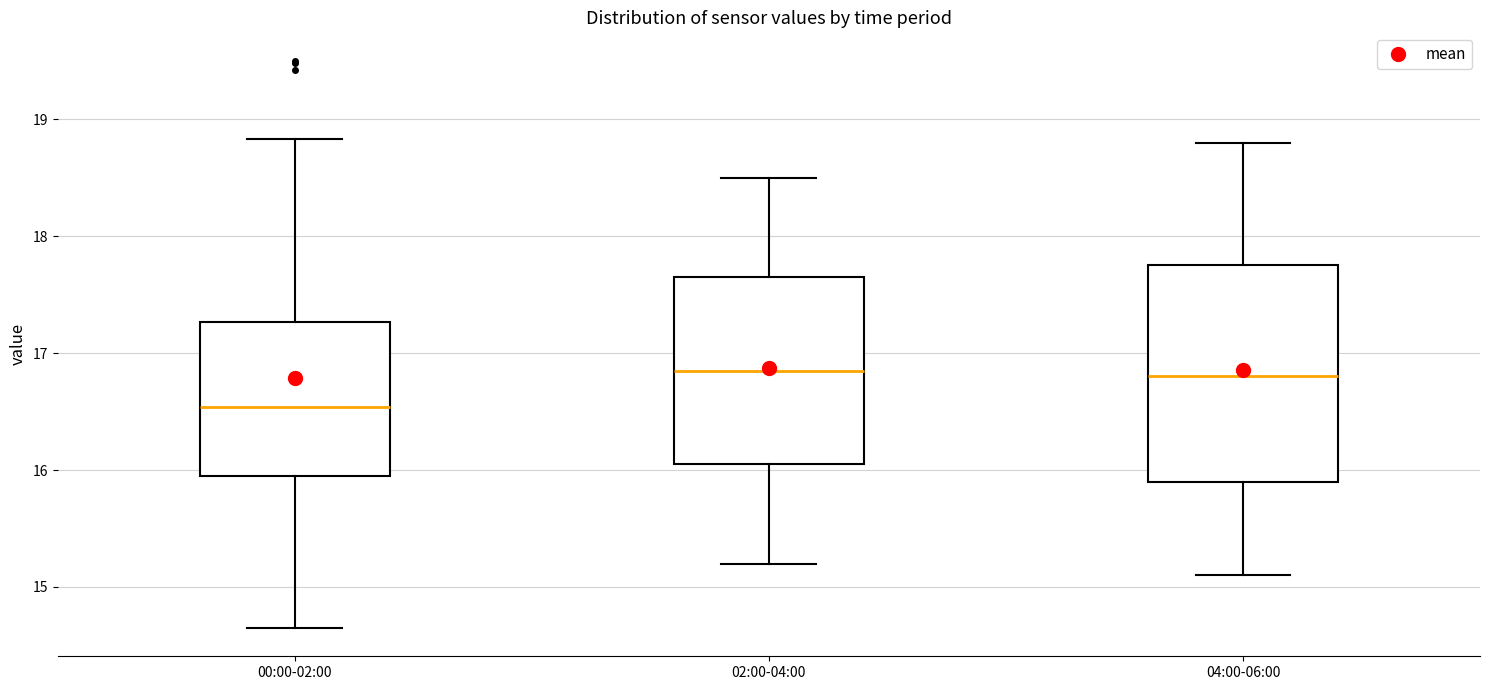

Reading left to right, read every box against the y-axis: the position of its median line, the range the box covers, and the ends of its whiskers. The values are not printed on the chart, so give them approximately, as read against the axis.

00:00-02:00: median 16.5, box 16.0 to 17.3, whiskers 14.7 to 18.8
02:00-04:00: median 16.9, box 16.1 to 17.7, whiskers 15.2 to 18.5
04:00-06:00: median 16.8, box 15.9 to 17.8, whiskers 15.1 to 18.8